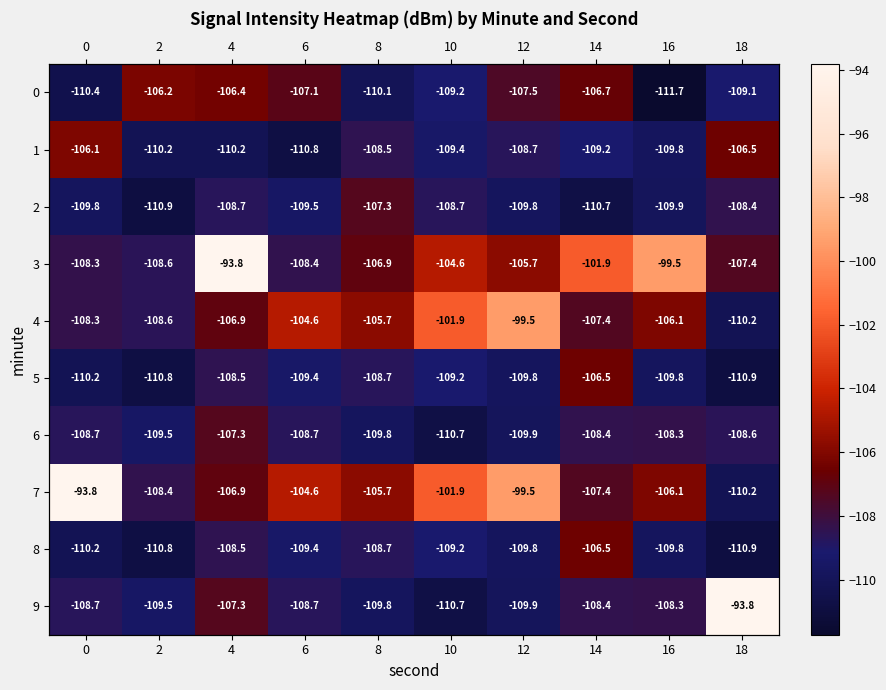

At which label is 0 closest to -108?

12